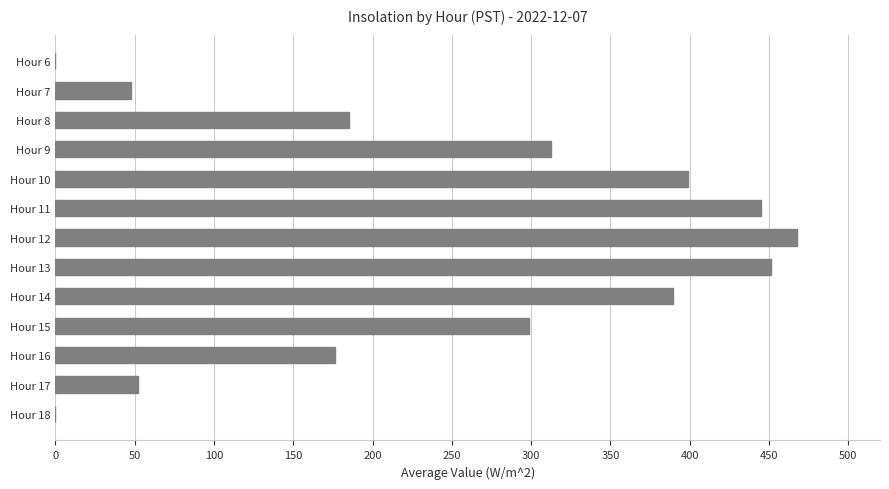

What is the ratio of the value at Hour 14 to the value at Hour 9?

1.2